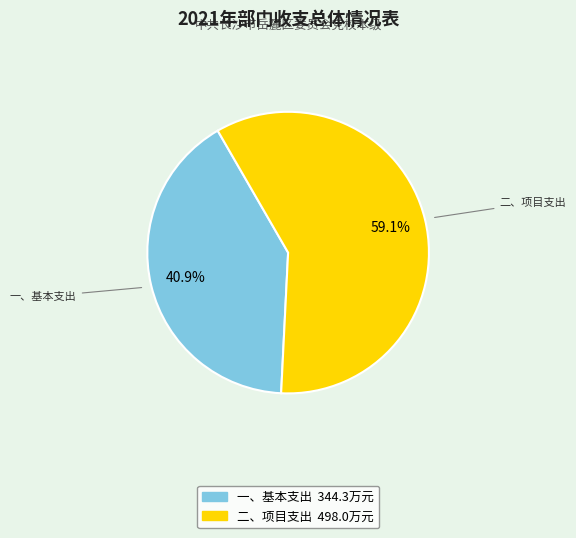

Which slice is the largest?

二、项目支出